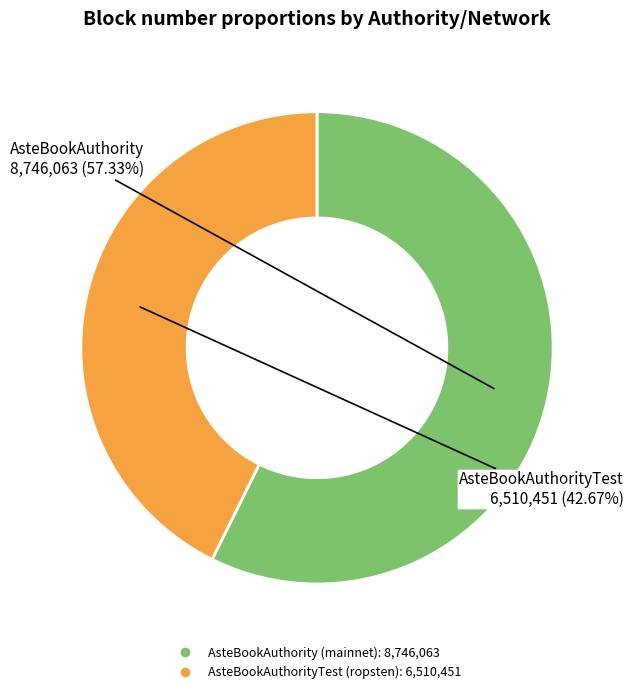

Which has a higher value, AsteBookAuthority (mainnet) or AsteBookAuthorityTest (ropsten)?

AsteBookAuthority (mainnet)